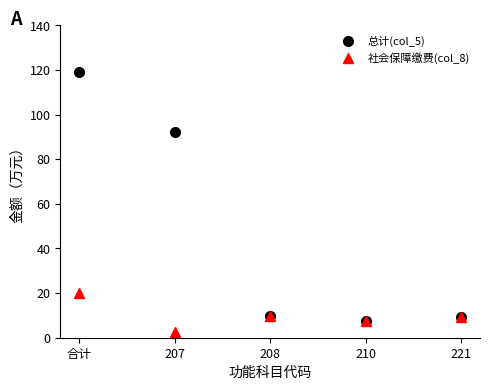

What is the difference between the maximum and minimum values in the 总计(col_5) series?

111.4